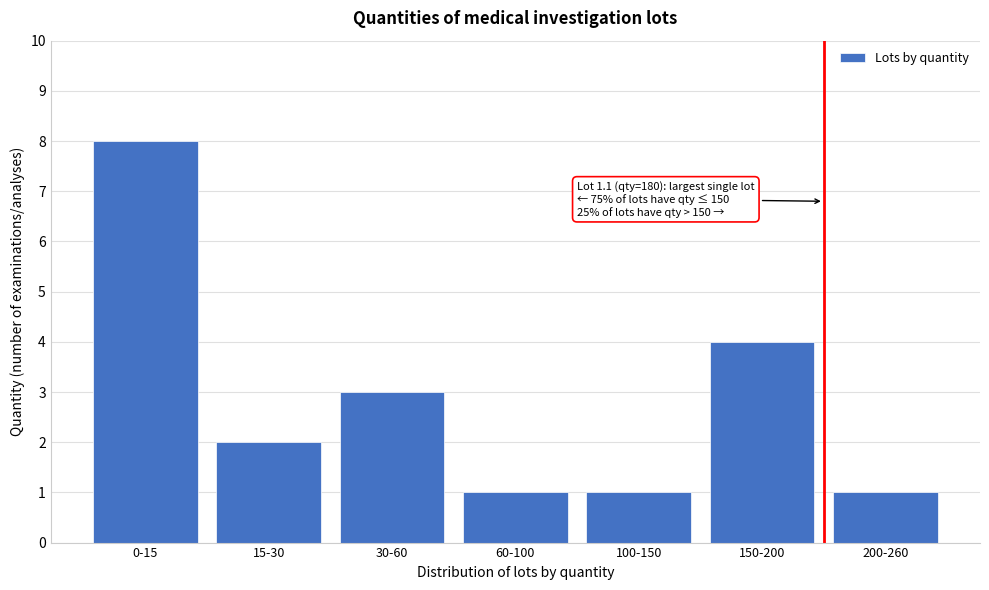

Reading left to right, what are all the values shown in this chart?

0-15=8	15-30=2	30-60=3	60-100=1	100-150=1	150-200=4	200-260=1